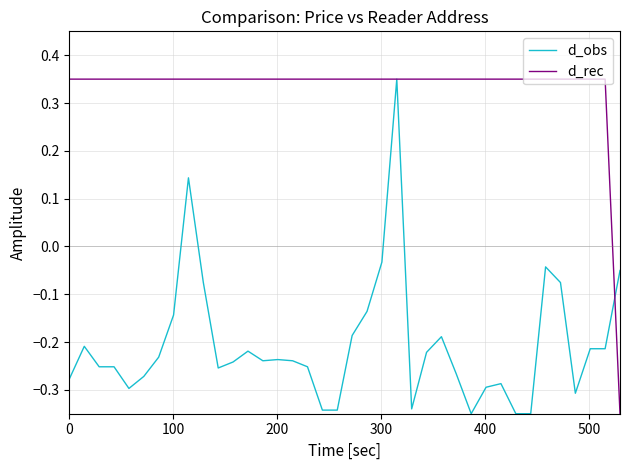

At how many categories does at least one series exceed 0?

37